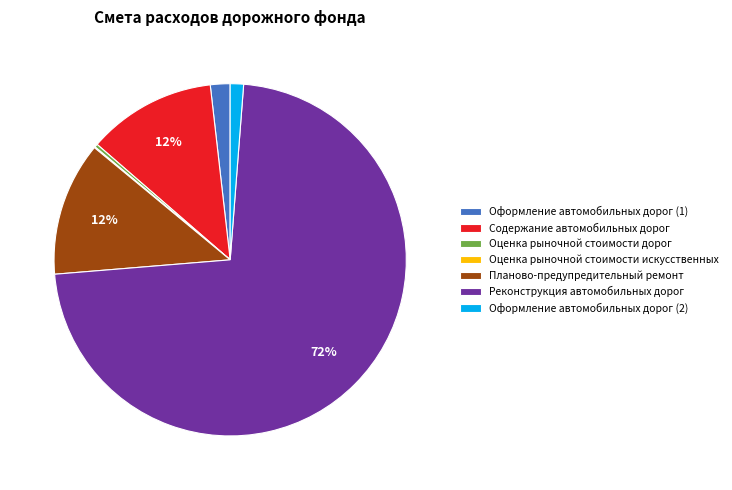

Is it true that Планово-предупредительный ремонт is 20% of the pie?

False